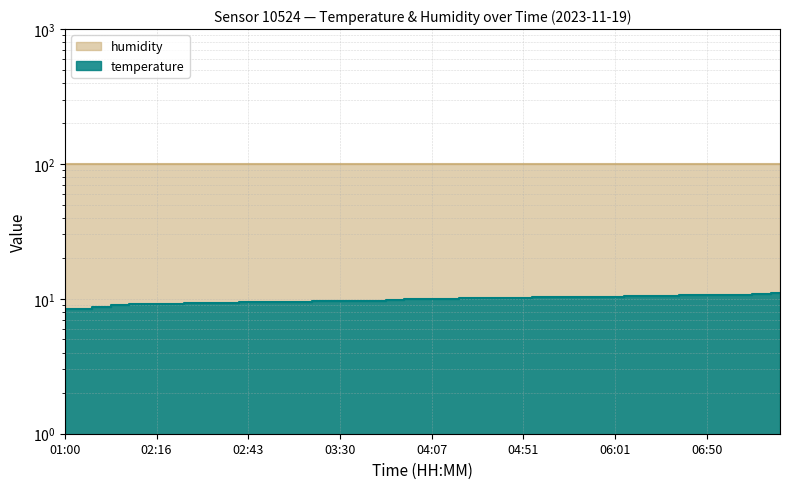

At which category does the chart reach its peak across all series?

07:59